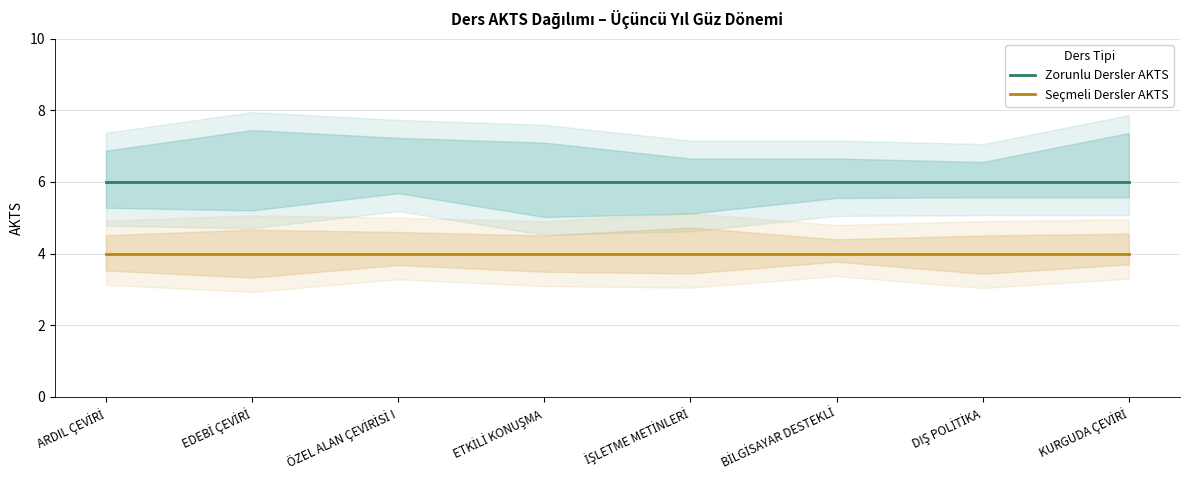

Rank the series at ETKİLİ KONUŞMA from highest to lowest value.

Zorunlu Dersler AKTS, Seçmeli Dersler AKTS